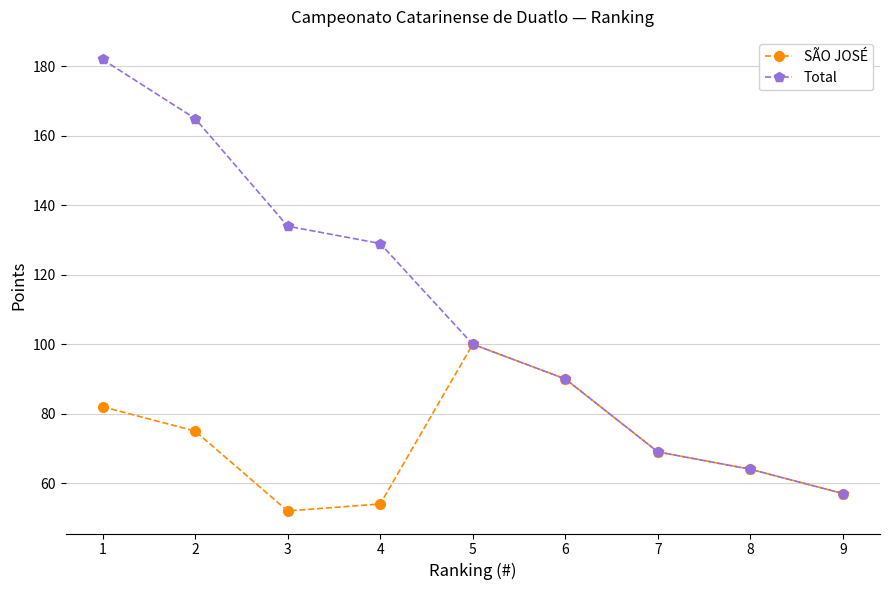

List the labels in order of Total value, smallest first.

9, 8, 7, 6, 5, 4, 3, 2, 1